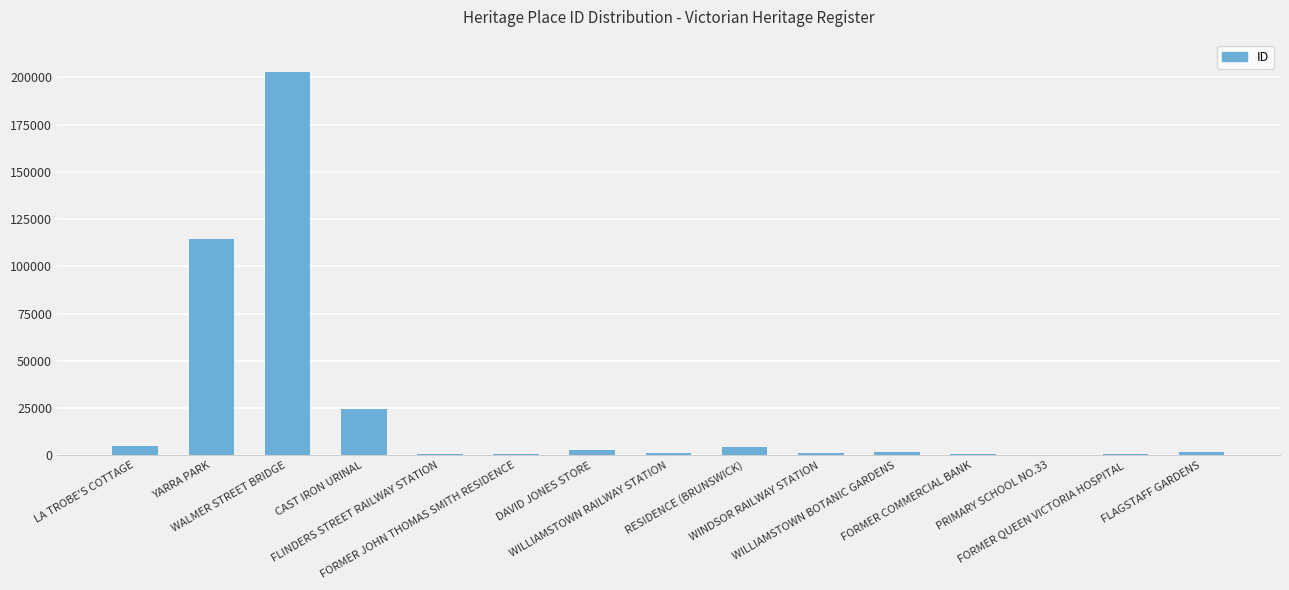

Approximately how many times larger is the value at DAVID JONES STORE compared to FORMER JOHN THOMAS SMITH RESIDENCE?

3.6